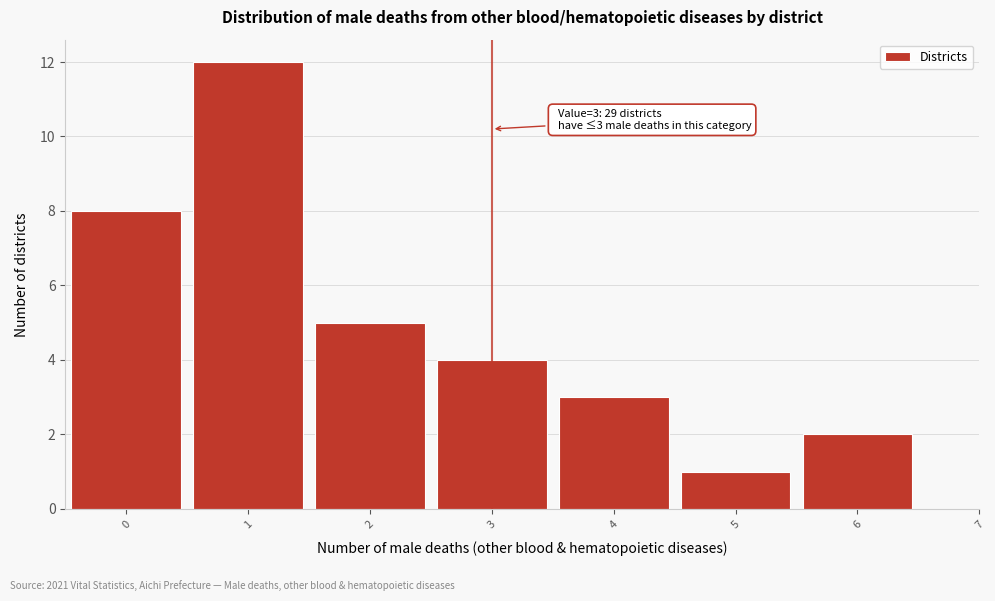

Which range on the x-axis has the tallest bar?

0.5 to 1.5